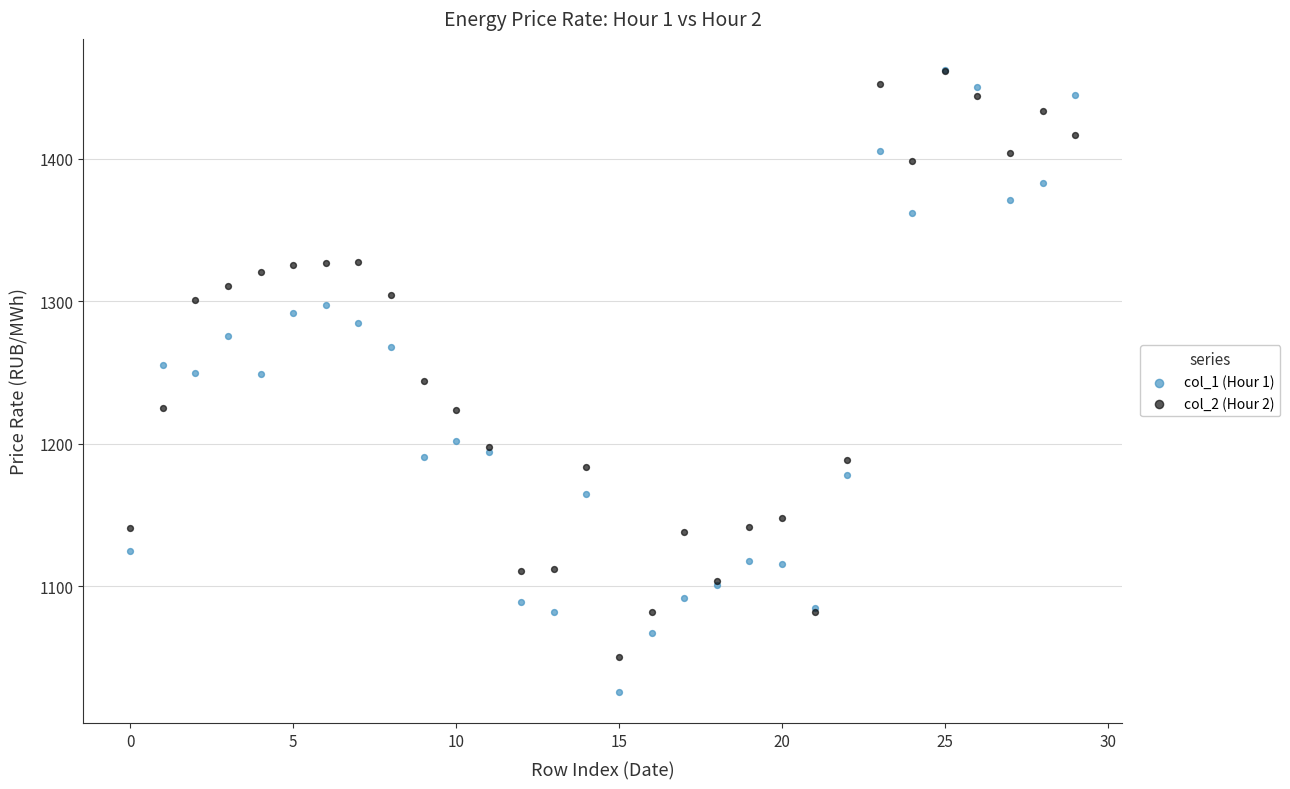

What are all the series names shown in the legend?

col_1 (Hour 1), col_2 (Hour 2)